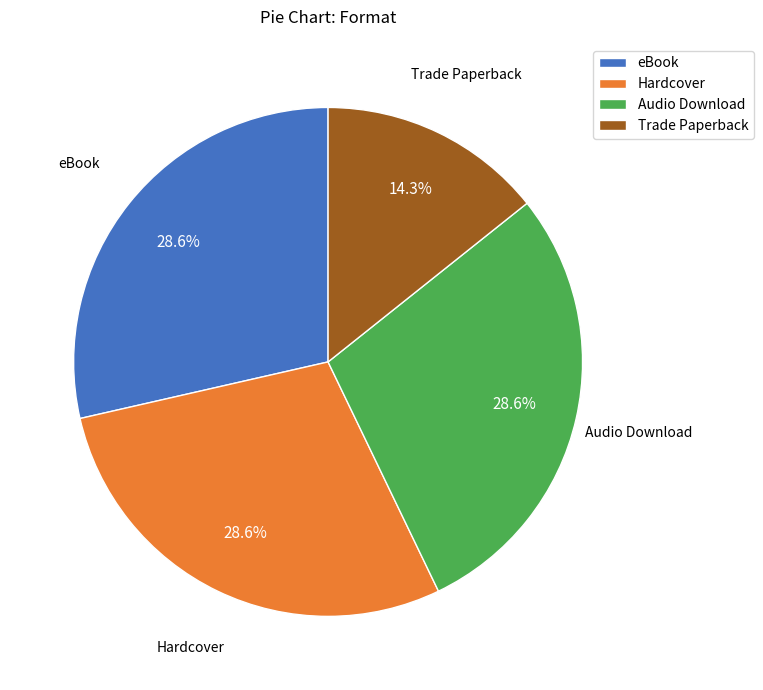

Combined, what portion of the pie is eBook and Audio Download?

57.1%